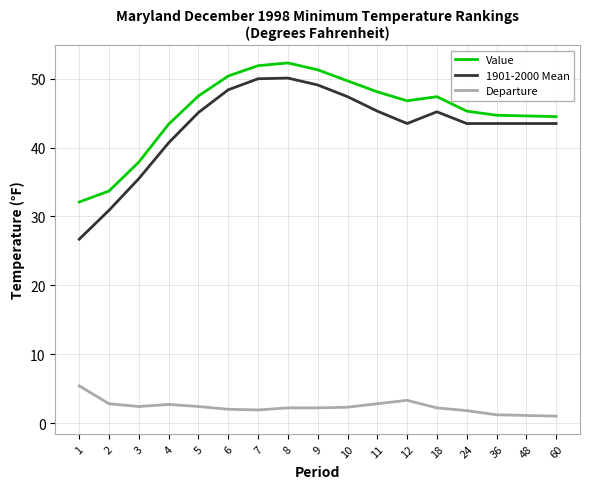

Is it true that Departure equals 2.7 at 4?

True